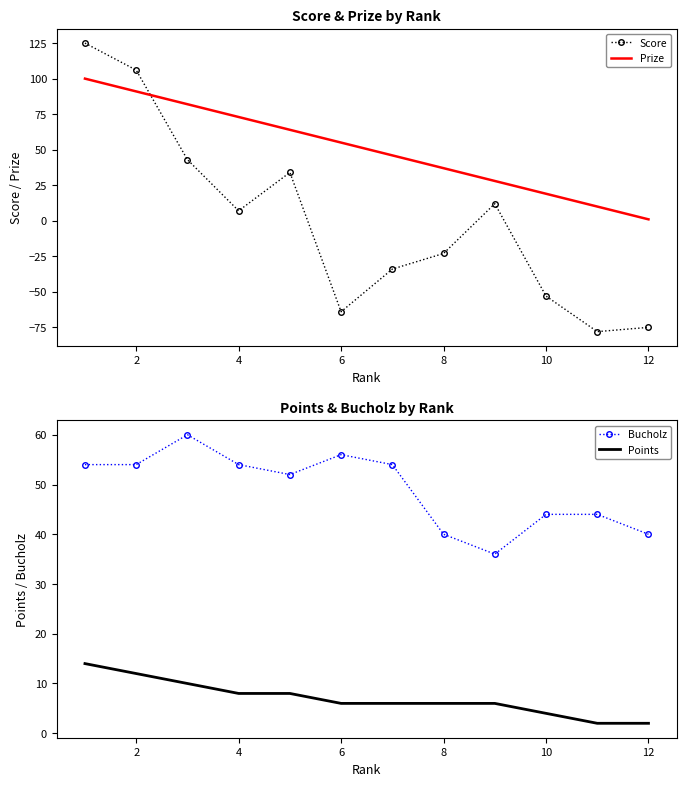

The Bucholz series shows 44 at 10. True or false?

True